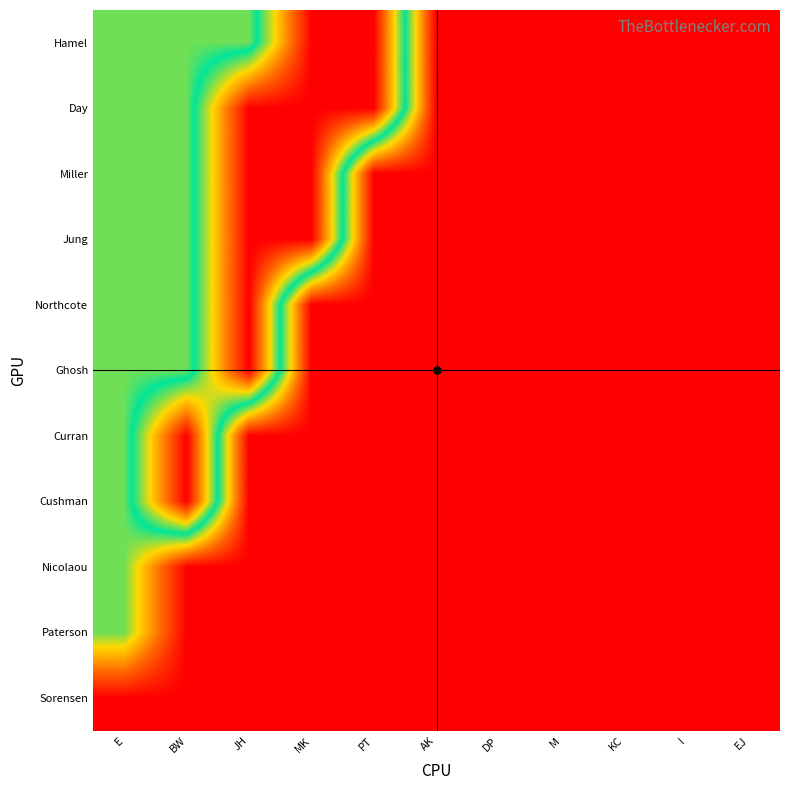

Reading left to right, list all the values displayed in this chart.

Hamel: E=11213.4	BW=11213.4	JH=11213.4	MK=18689.0	PT=18689.0	AK=5606.7	DP=5606.7	M=5606.7	KC=5606.7	I=5606.7	EJ=5606.7
Day: E=11213.4	BW=11213.4	JH=18689.0	MK=18689.0	PT=18689.0	AK=5606.7	DP=5606.7	M=5606.7	KC=5606.7	I=5606.7	EJ=5606.7
Miller: E=11213.4	BW=11213.4	JH=18689.0	MK=18689.0	PT=5606.7	AK=5606.7	DP=5606.7	M=5606.7	KC=5606.7	I=5606.7	EJ=5606.7
Jung: E=11213.4	BW=11213.4	JH=18689.0	MK=18689.0	PT=5606.7	AK=5606.7	DP=5606.7	M=5606.7	KC=5606.7	I=5606.7	EJ=5606.7
Northcote: E=11213.4	BW=11213.4	JH=18689.0	MK=5606.7	PT=5606.7	AK=5606.7	DP=5606.7	M=5606.7	KC=5606.7	I=5606.7	EJ=5606.7
Ghosh: E=11213.4	BW=11213.4	JH=18689.0	MK=5606.7	PT=5606.7	AK=5606.7	DP=5606.7	M=5606.7	KC=5606.7	I=5606.7	EJ=5606.7
Curran: E=11213.4	BW=18689.0	JH=5606.7	MK=5606.7	PT=5606.7	AK=5606.7	DP=5606.7	M=5606.7	KC=5606.7	I=5606.7	EJ=5606.7
Cushman: E=11213.4	BW=18689.0	JH=5606.7	MK=5606.7	PT=5606.7	AK=5606.7	DP=5606.7	M=5606.7	KC=5606.7	I=5606.7	EJ=5606.7
Nicolaou: E=11213.4	BW=5606.7	JH=5606.7	MK=5606.7	PT=5606.7	AK=5606.7	DP=5606.7	M=5606.7	KC=5606.7	I=5606.7	EJ=5606.7
Paterson: E=11213.4	BW=5606.7	JH=5606.7	MK=5606.7	PT=5606.7	AK=5606.7	DP=5606.7	M=5606.7	KC=5606.7	I=5606.7	EJ=5606.7
Sorensen: E=5606.7	BW=5606.7	JH=5606.7	MK=5606.7	PT=5606.7	AK=5606.7	DP=5606.7	M=5606.7	KC=5606.7	I=5606.7	EJ=5606.7